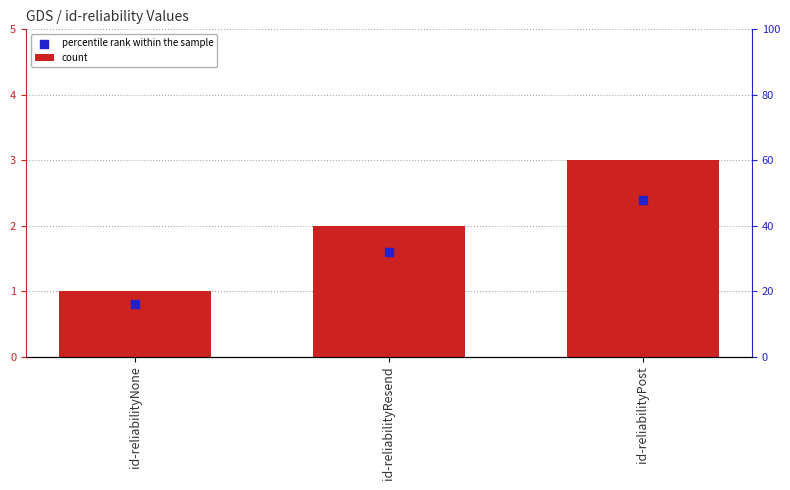

Is the value of percentile rank within the sample at id-reliabilityPost greater than the value of count at id-reliabilityNone?

Yes